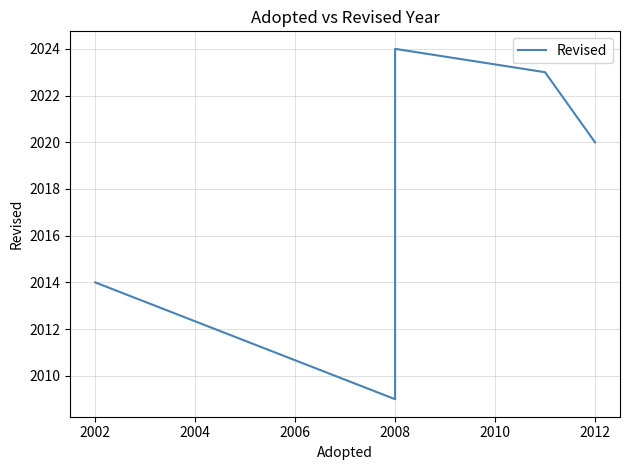

What value does the data have at 2008?

2024